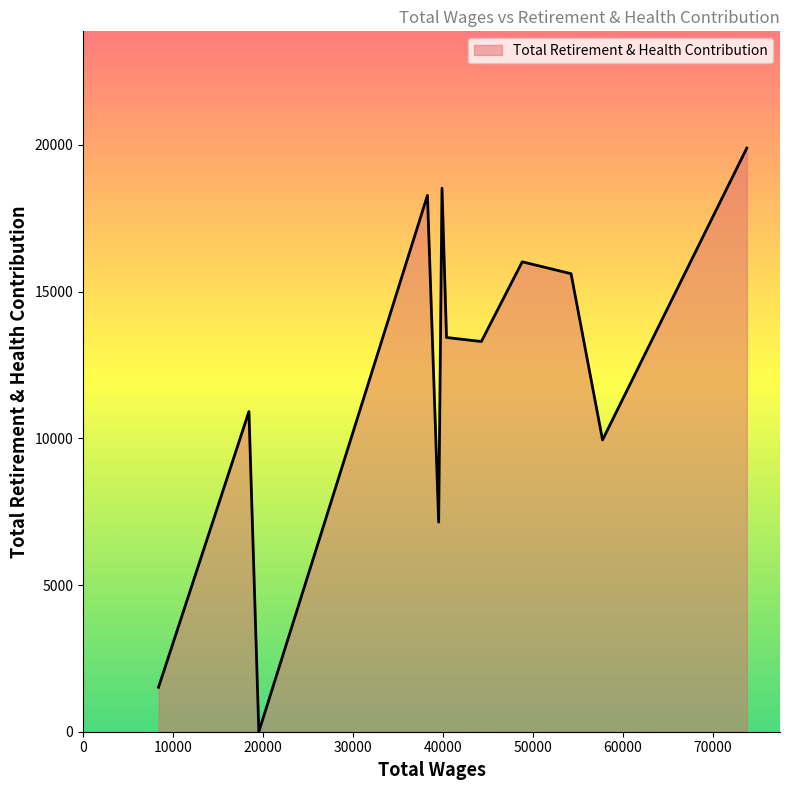

What is the difference between the maximum and minimum values?

19895